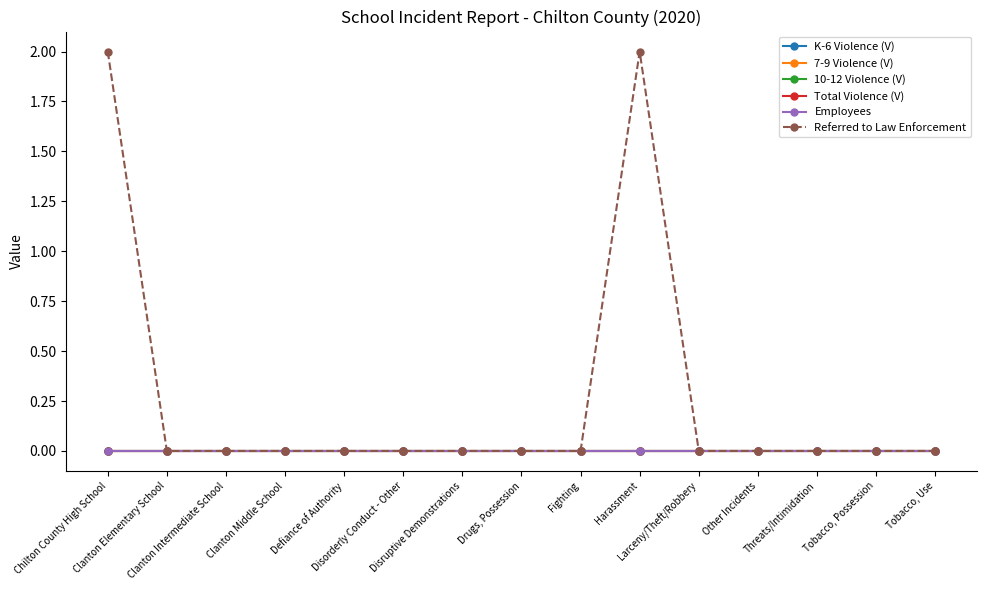

Rank the categories by Employees value from lowest to highest.

Chilton County High School, Clanton Elementary School, Clanton Intermediate School, Clanton Middle School, Defiance of Authority, Disorderly Conduct - Other, Disruptive Demonstrations, Drugs, Possession, Fighting, Harassment, Larceny/Theft/Robbery, Other Incidents, Threats/Intimidation, Tobacco, Possession, Tobacco, Use